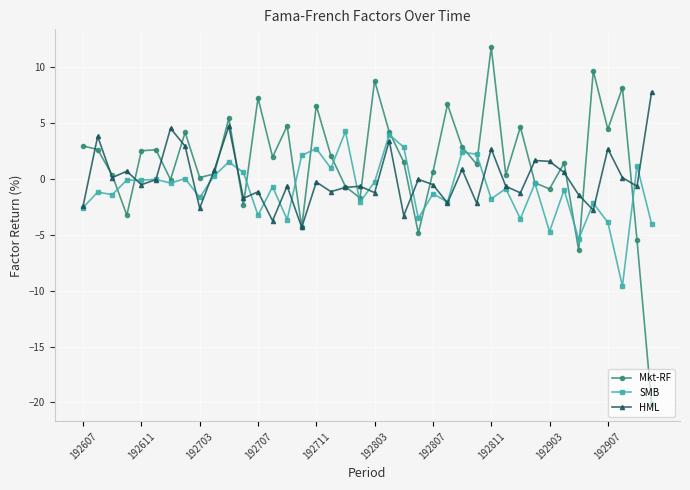

At how many categories does at least one series exceed -8?

40